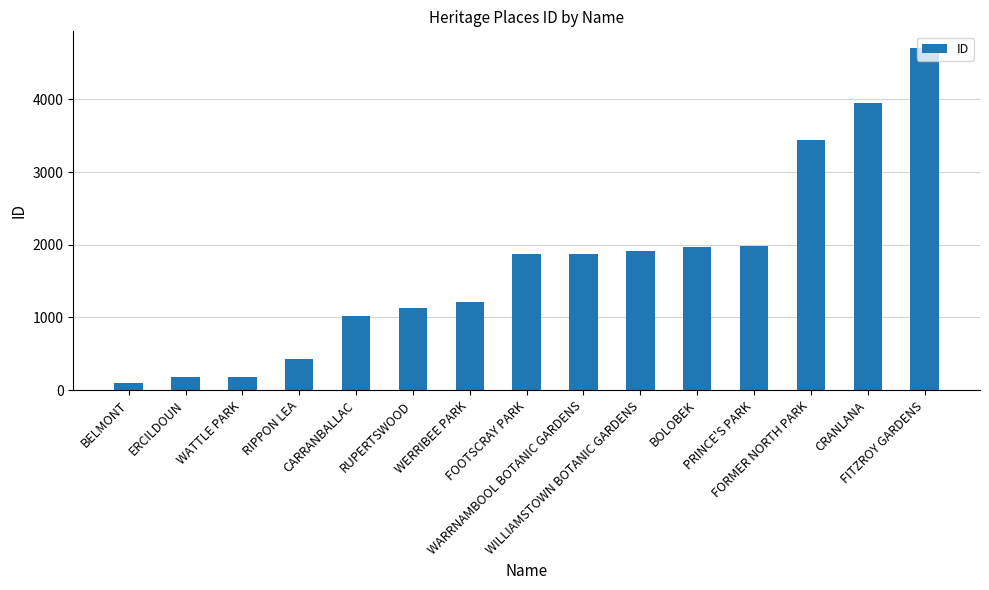

What is the difference between the maximum and second lowest values?

4519